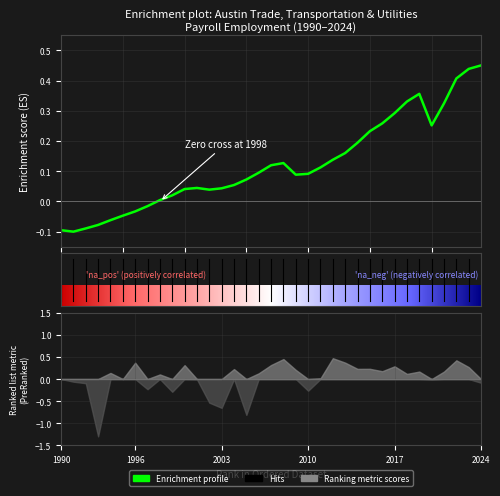

What is the minimum value shown in the chart?

-0.1